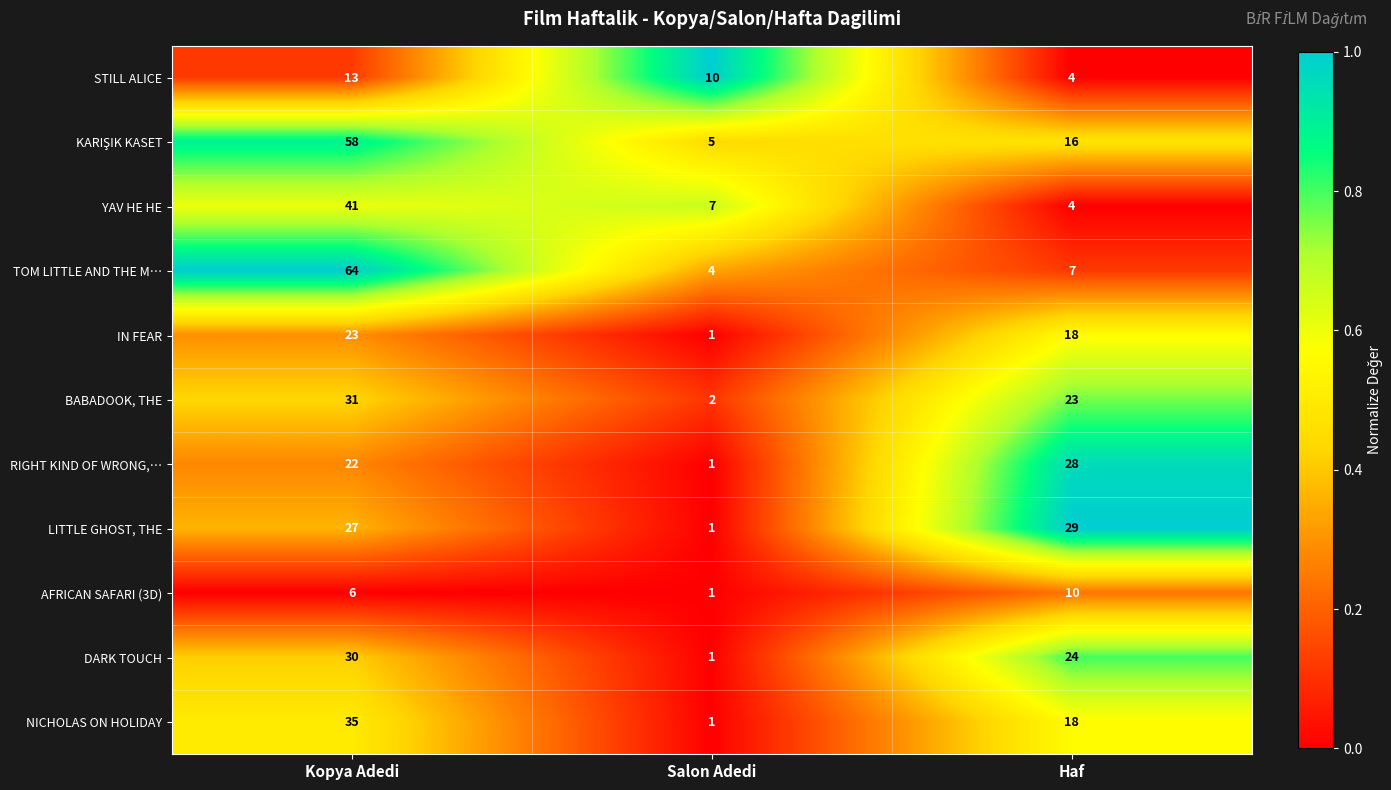

Rank the categories by AFRICAN SAFARI (3D) value from lowest to highest.

Salon Adedi, Kopya Adedi, Haf